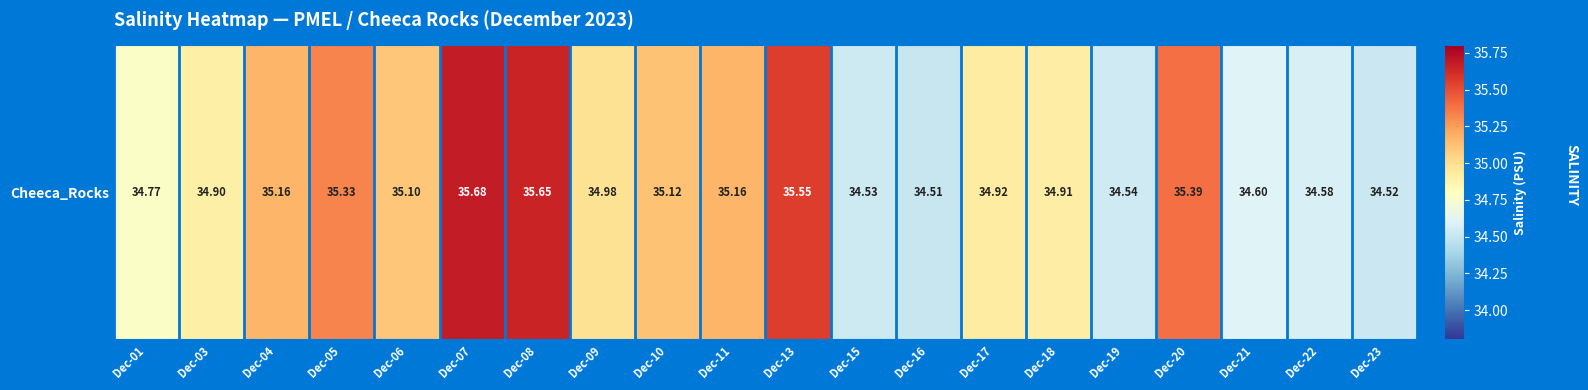

What is the change in value from Dec-21 to Dec-23?

-0.1